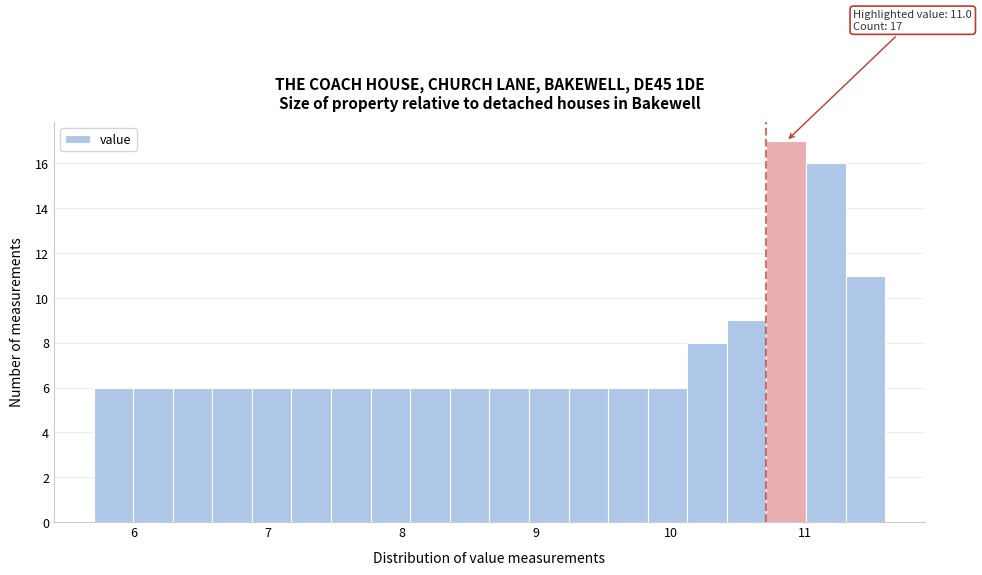

Read against the x-axis, roughly where is the centre of the tallest bar?

10.9